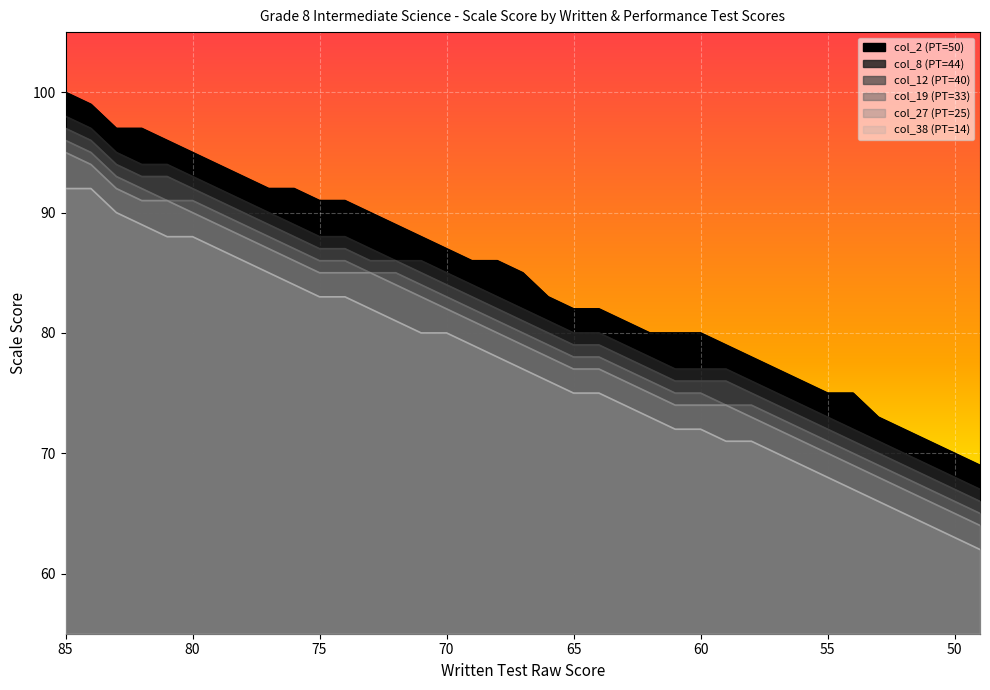

True or false: col_2 (PT=50) and col_27 (PT=25) cross at least once.

False